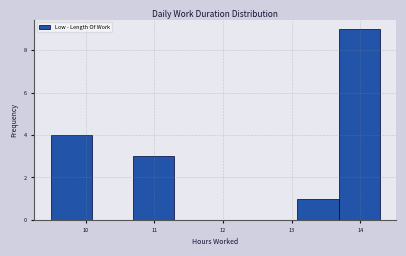

Reading left to right, transcribe this chart: for each bar, give the range it covers on the x-axis and its height. Neither the bar edges nor the heights are printed on the chart, so give them approximately, as read against the axes.

9.5 to 10.1: 4
10.1 to 10.7: 0
10.7 to 11.3: 3
11.3 to 11.9: 0
11.9 to 12.5: 0
12.5 to 13.1: 0
13.1 to 13.7: 1
13.7 to 14.3: 9